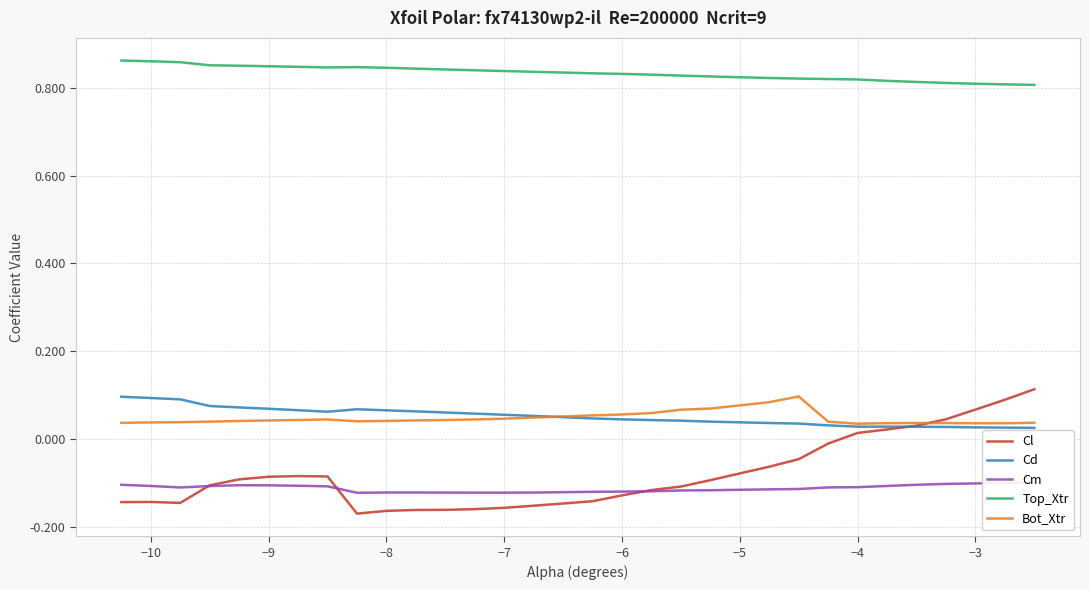

True or false: Top_Xtr and Cl intersect in this chart.

False